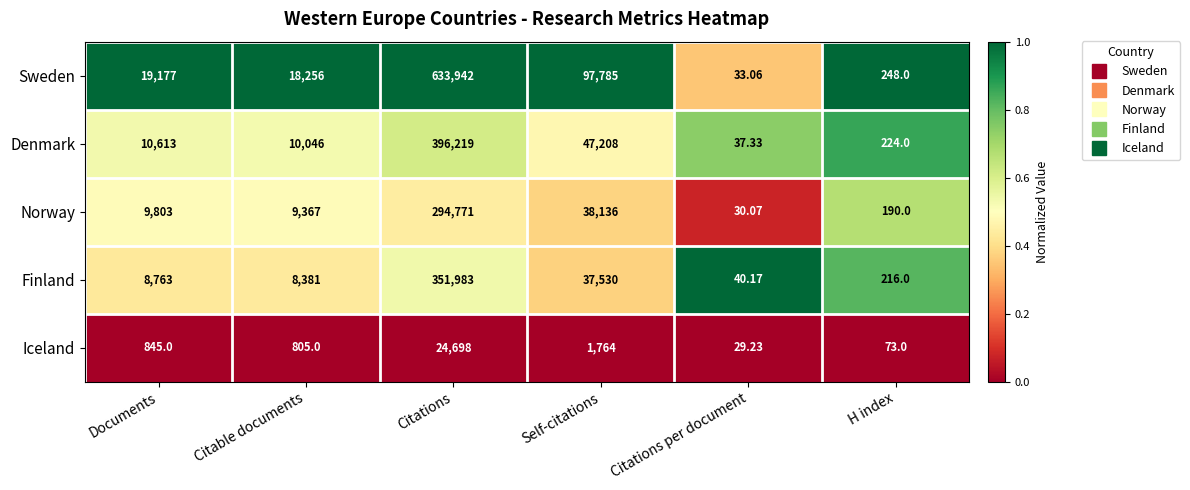

At which category does the chart reach its minimum across all series?

Citations per document